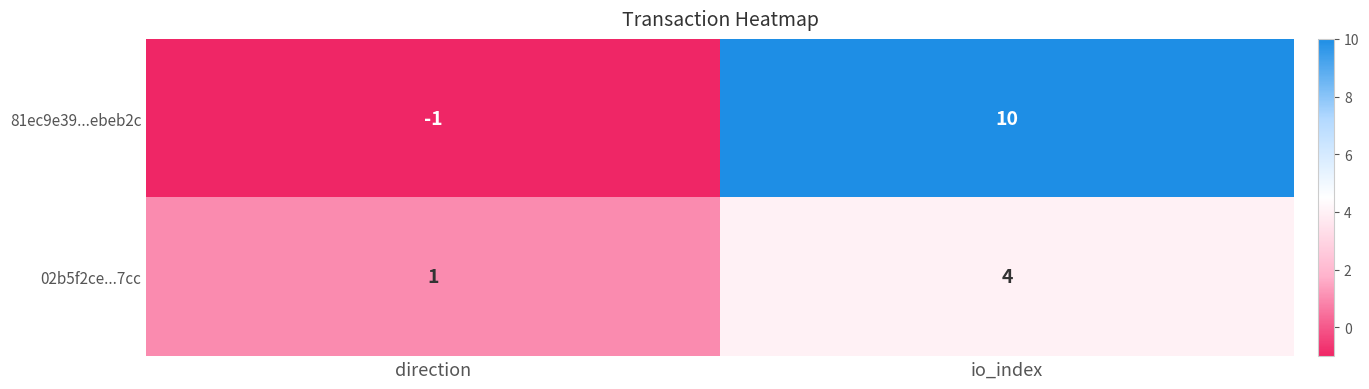

True or false: 81ec9e39...ebeb2c has a value of 10 at io_index.

True